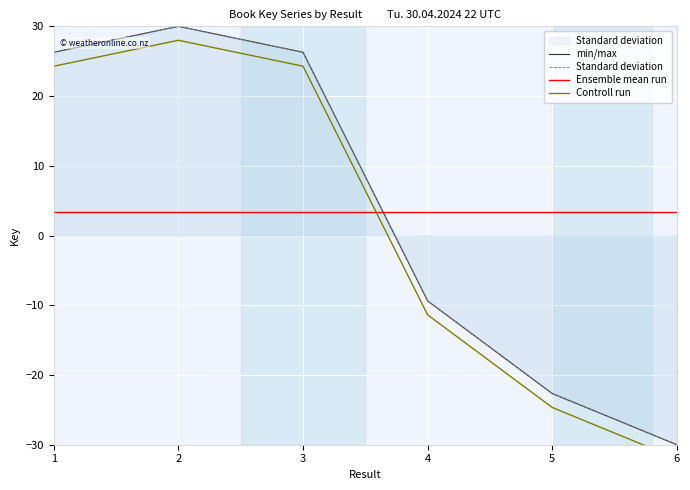

List the labels in order of Controll run value, smallest first.

6, 5, 4, 3, 1, 2